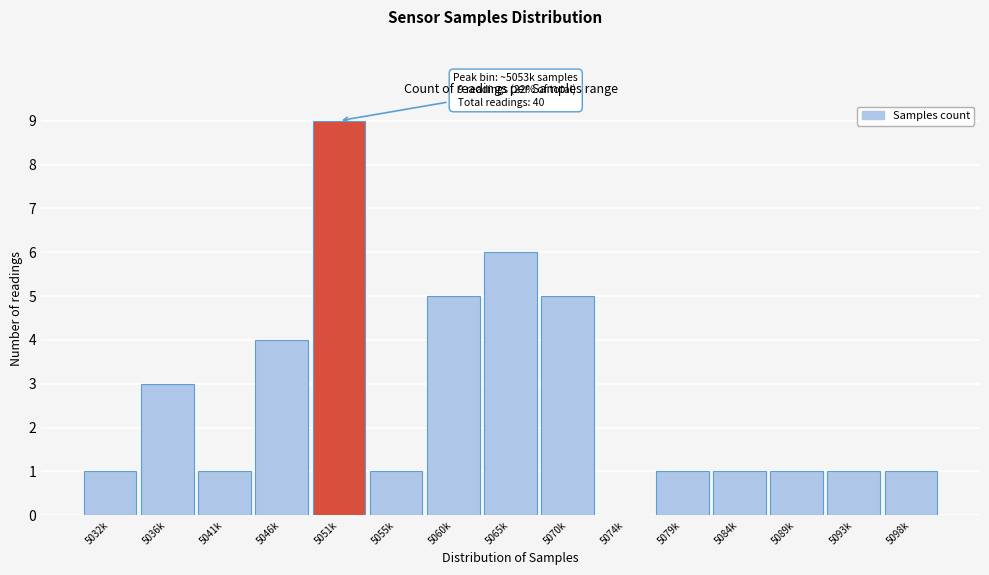

Reading left to right, list all the values displayed in this chart.

5032k=1	5036k=3	5041k=1	5046k=4	5051k=9	5055k=1	5060k=5	5065k=6	5070k=5	5074k=0	5079k=1	5084k=1	5089k=1	5093k=1	5098k=1